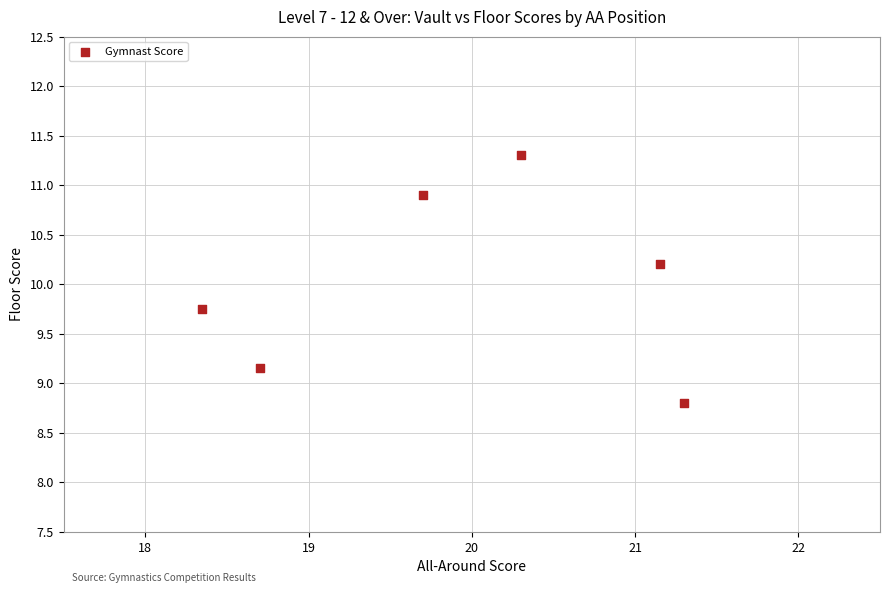

What is the average X value?

19.9